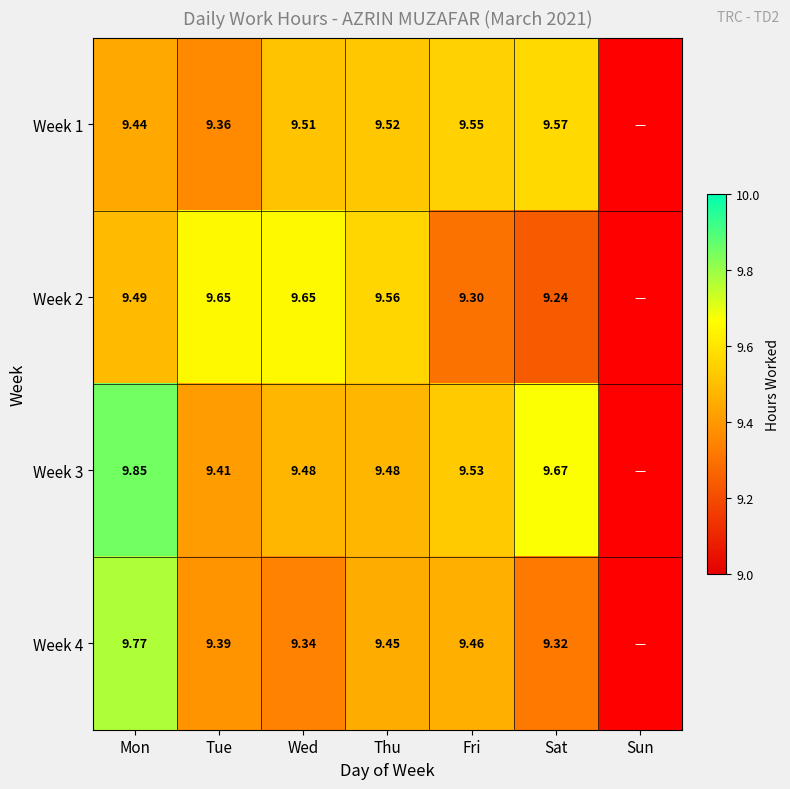

Which category has the lowest value in the Week 4 series?

Sun